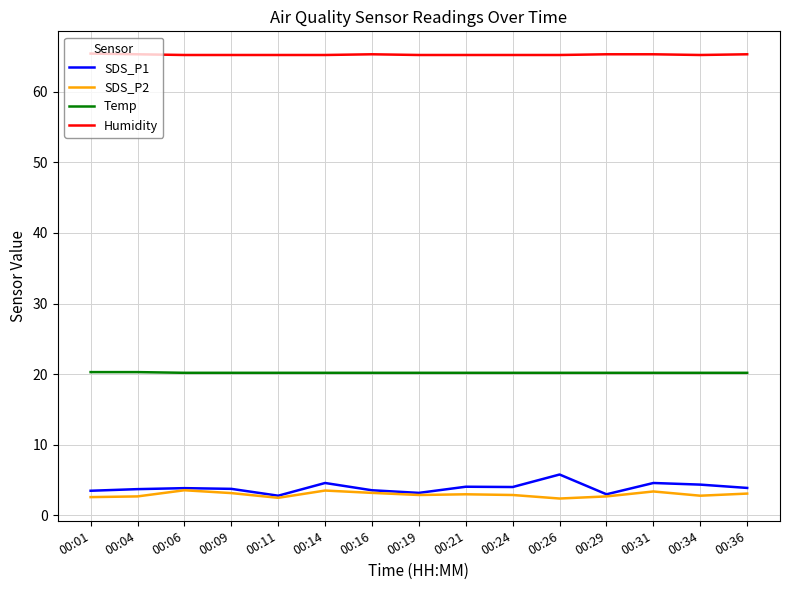

Which series has the largest range (max minus min)?

SDS_P1